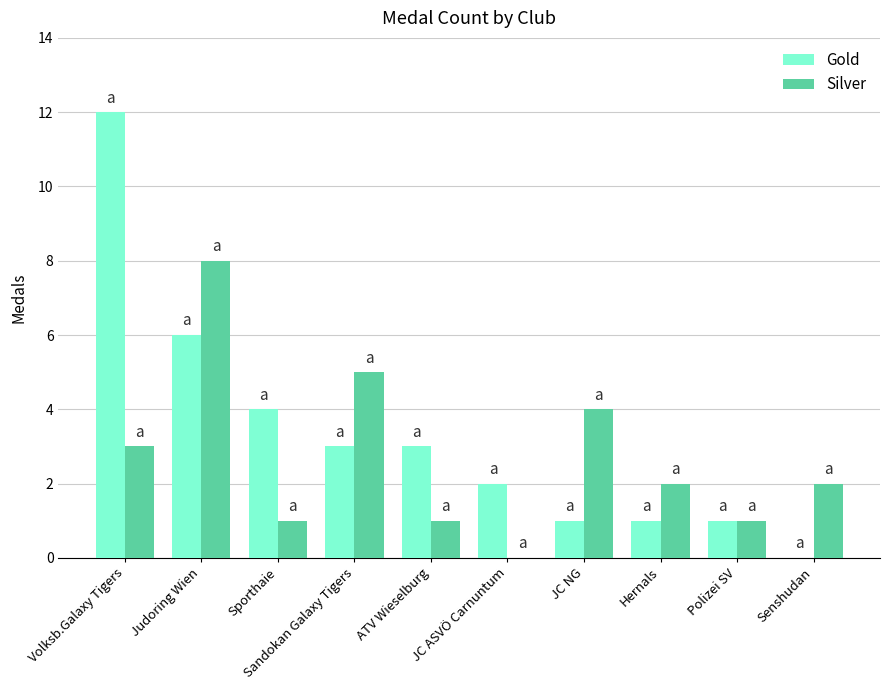

Which series changed the most between ATV Wieselburg and Senshudan?

Gold